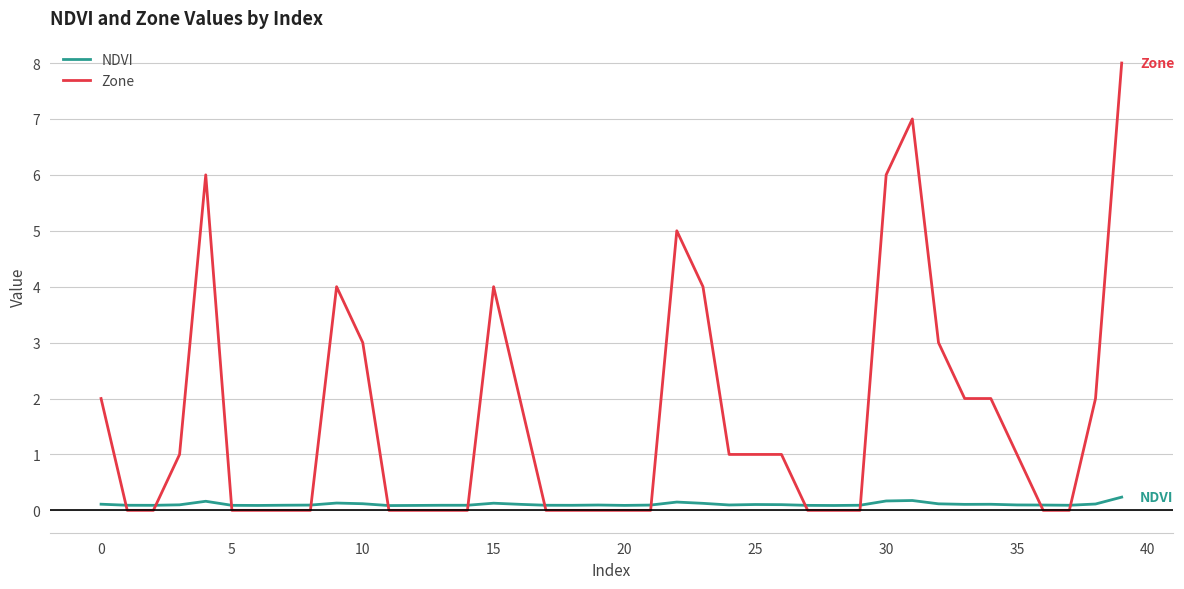

What is the greatest value displayed?

8.0